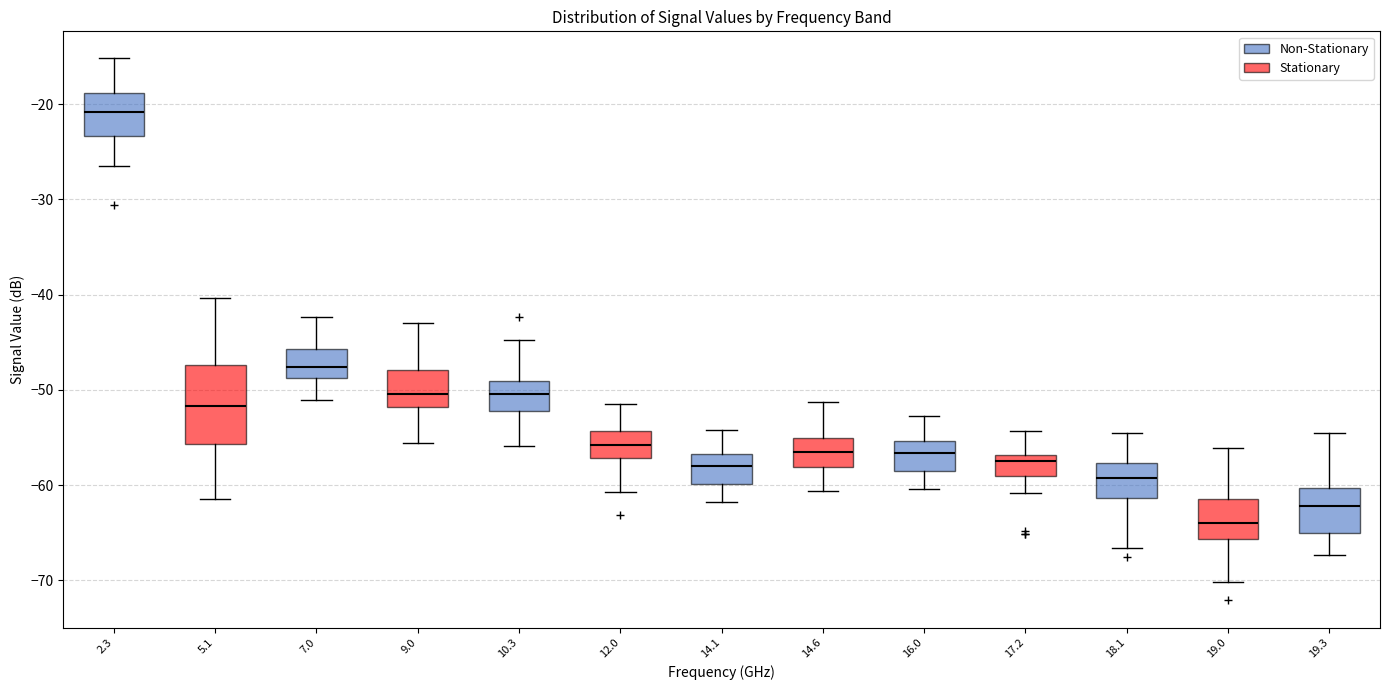

Reading left to right, transcribe this box plot: for each box, give where its median line is, the range the box spans, and where its two whiskers end, as read against the y-axis. The values are not printed on the chart, so give them approximately, as read against the axis.

2.3: median -21, box -23 to -19, whiskers -26 to -15
5.1: median -52, box -56 to -47, whiskers -61 to -40
7.0: median -48, box -49 to -46, whiskers -51 to -42
9.0: median -50, box -52 to -48, whiskers -56 to -43
10.3: median -50, box -52 to -49, whiskers -56 to -45
12.0: median -56, box -57 to -54, whiskers -61 to -51
14.1: median -58, box -60 to -57, whiskers -62 to -54
14.6: median -56, box -58 to -55, whiskers -61 to -51
16.0: median -57, box -59 to -55, whiskers -60 to -53
17.2: median -57 (just below the box's upper edge), box -59 to -57, whiskers -61 to -54
18.1: median -59, box -61 to -58, whiskers -67 to -54
19.0: median -64, box -66 to -61, whiskers -70 to -56
19.3: median -62, box -65 to -60, whiskers -67 to -54